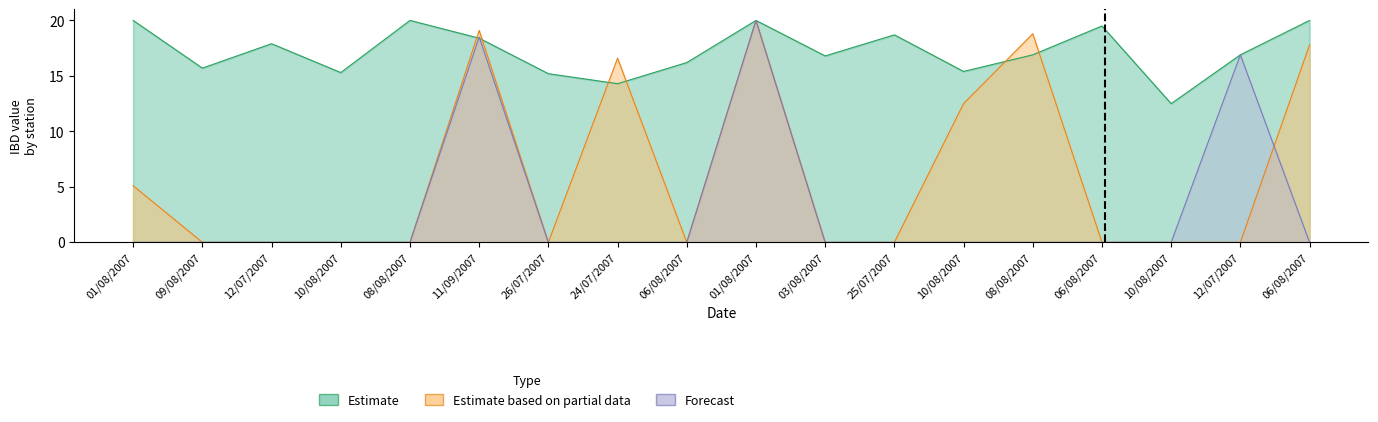

What is the maximum value for Estimate based on partial data?

20.0